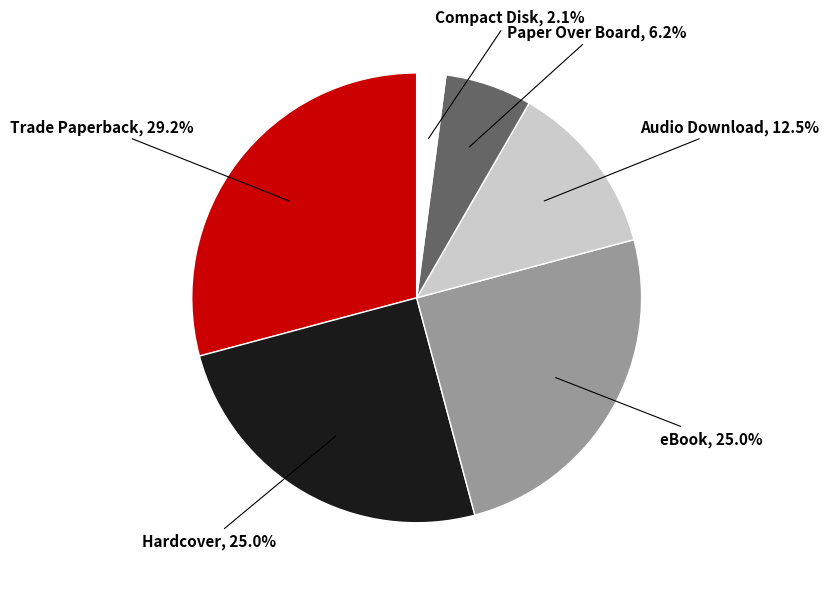

Is it true that Audio Download is 5% of the pie?

False